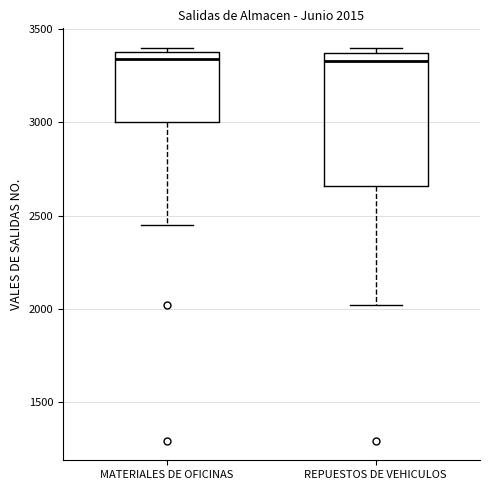

Comparing the boxes themselves (not the whiskers), which one is the tallest?

REPUESTOS DE VEHICULOS